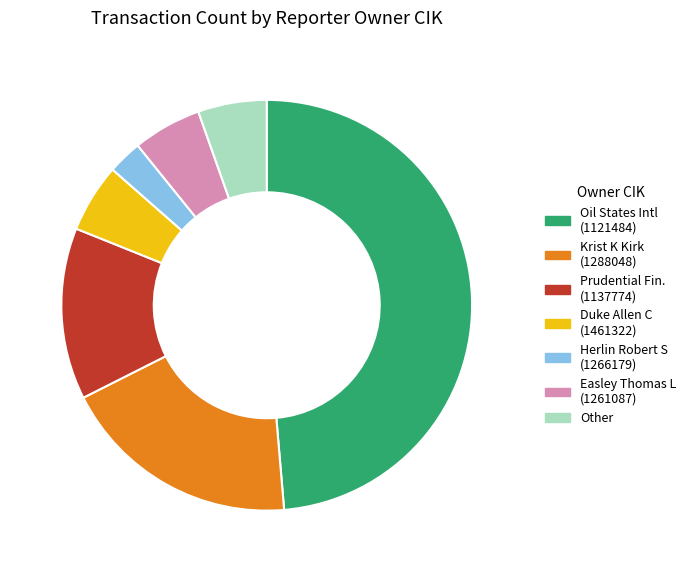

Between Prudential Fin. (1137774) and Herlin Robert S (1266179), which is larger?

Prudential Fin. (1137774)